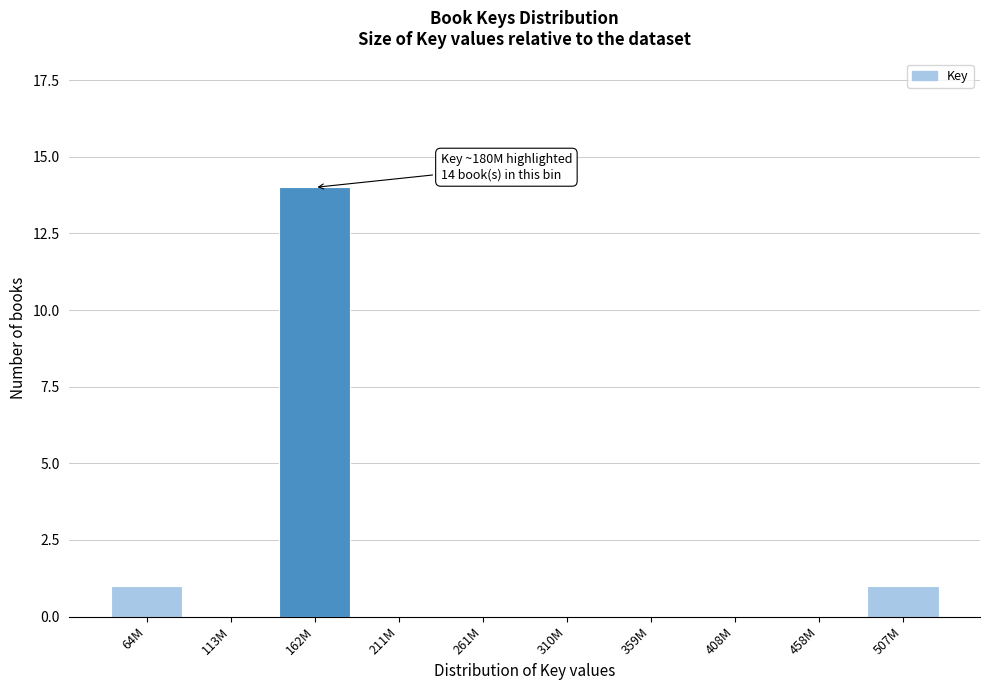

Reading left to right, what are all the values shown in this chart?

64M=1	113M=0	162M=14	211M=0	261M=0	310M=0	359M=0	408M=0	458M=0	507M=1